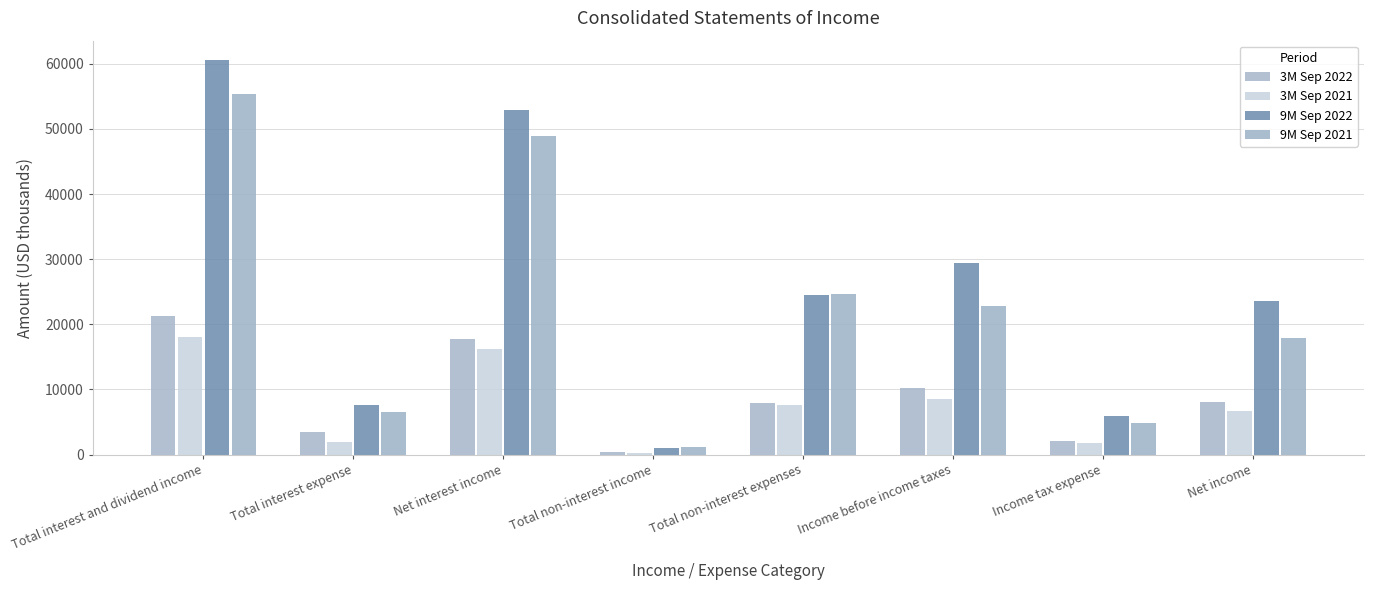

What is the approximate value of 9M Sep 2021 at Net interest income, to the nearest 50?

48950